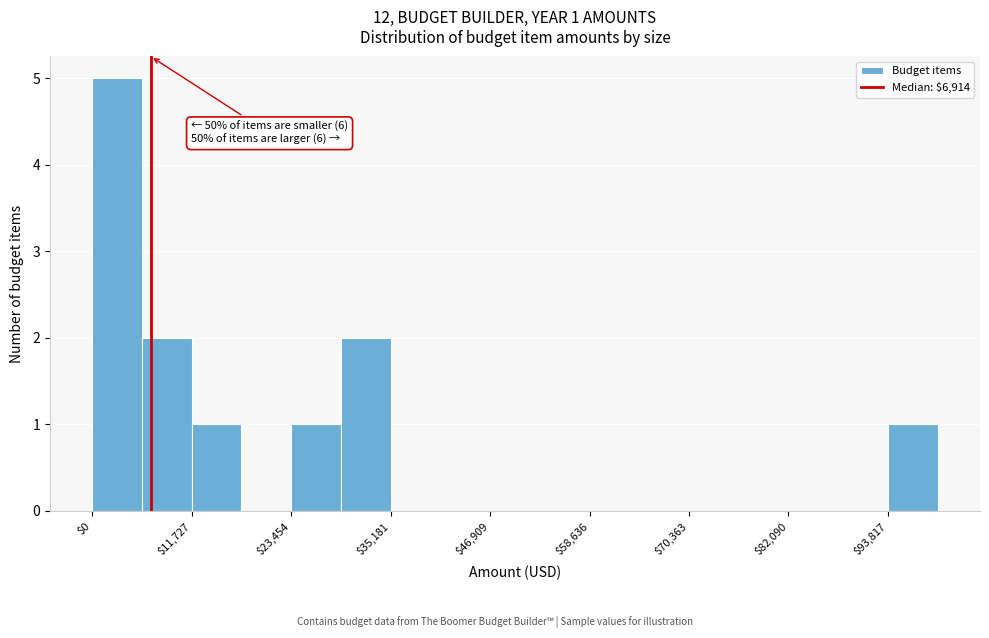

Read against the x-axis, roughly where is the centre of the tallest bar?

2000